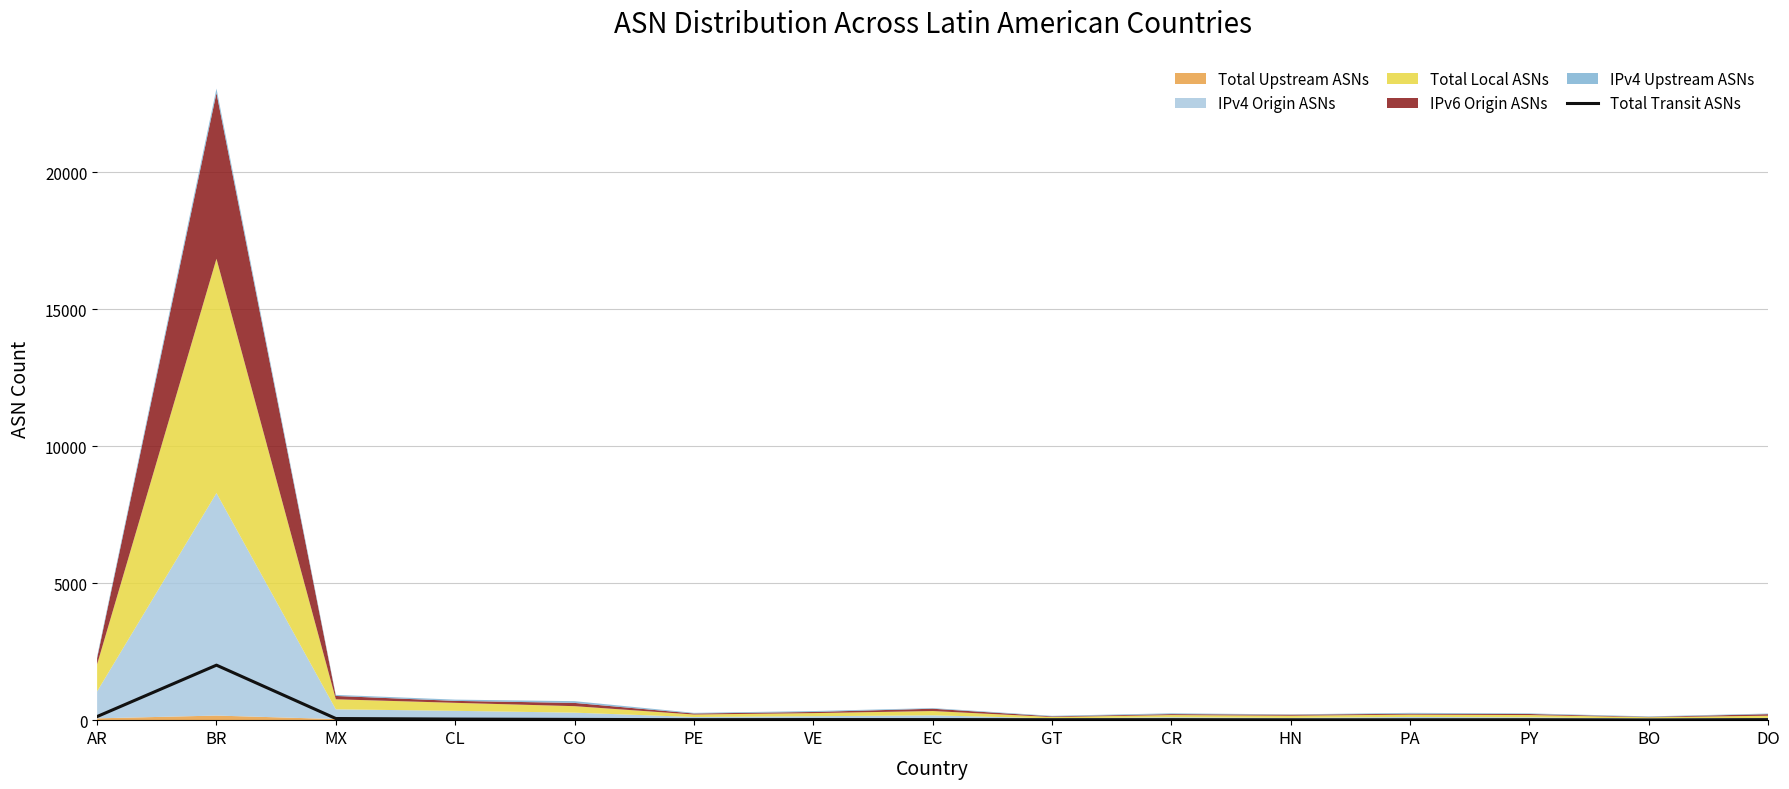

Which category has the lowest value across all series?

BO